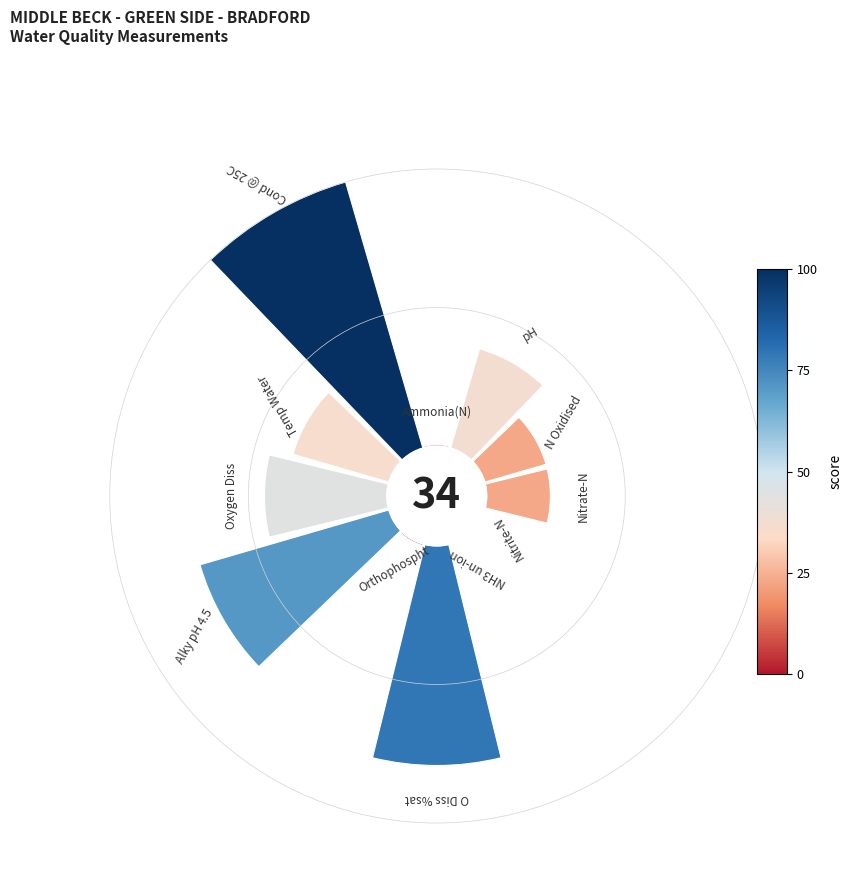

How many segments does this pie chart have?

12